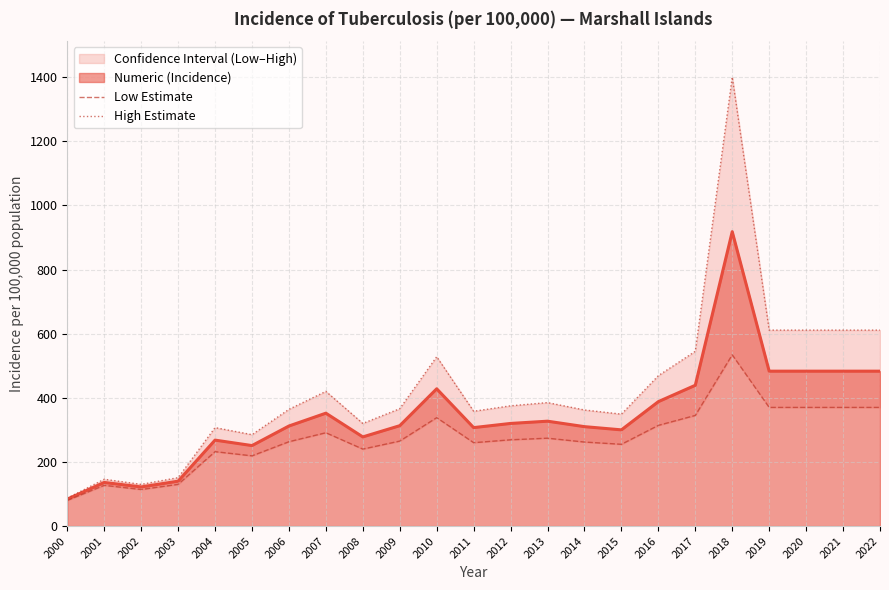

How many lines are shown in the chart?

2